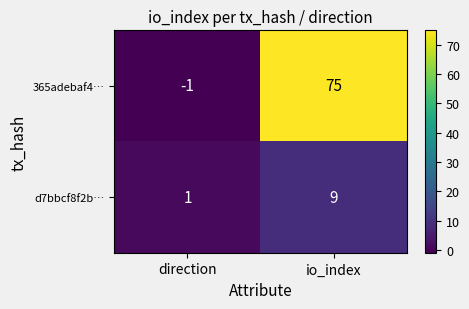

What is the sum of all d7bbcf8f2b… values?

10